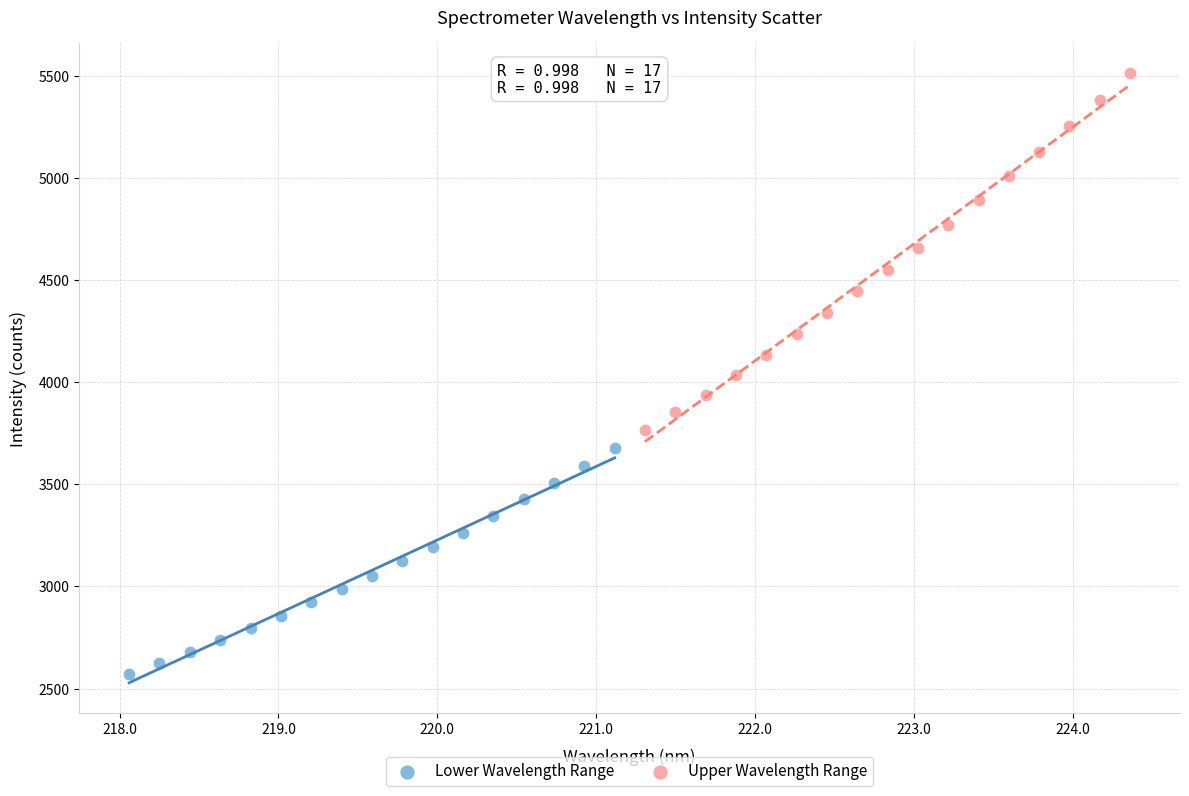

Which series has the widest spread of Y values?

Upper Wavelength Range